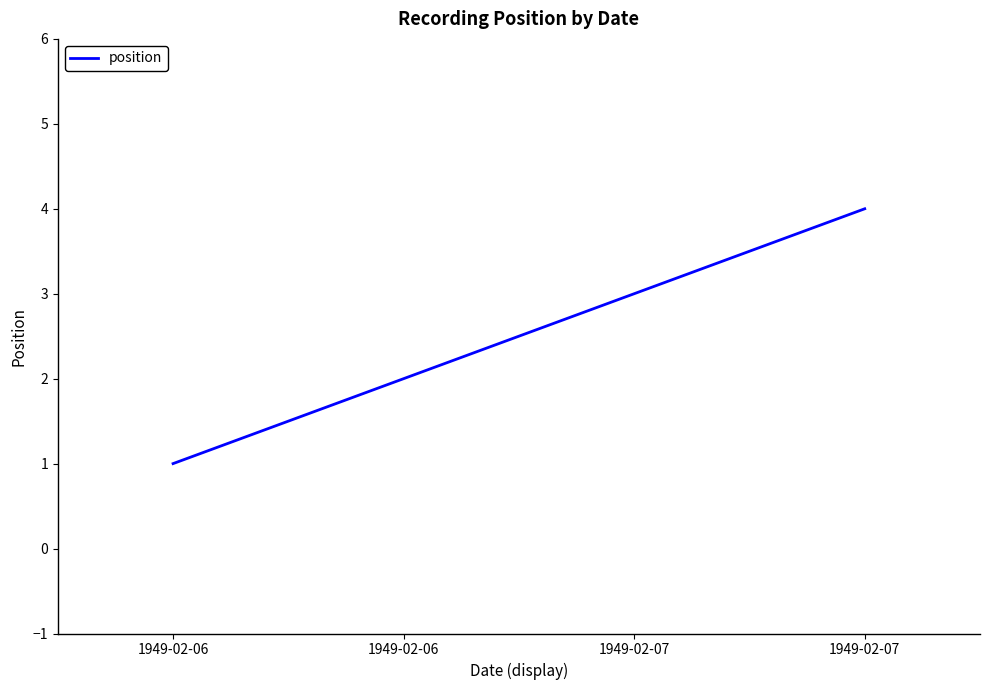

Count the number of data series in this chart.

1